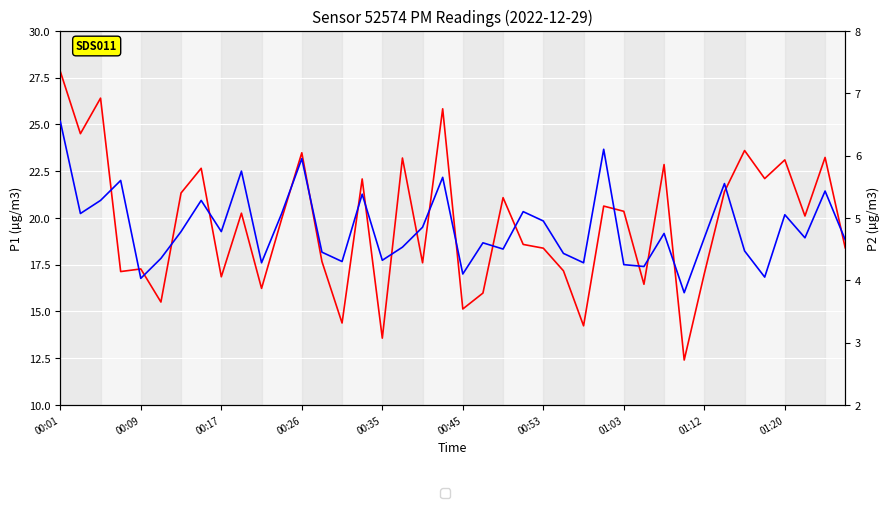

How many interior local valleys does the P1 series have?

14